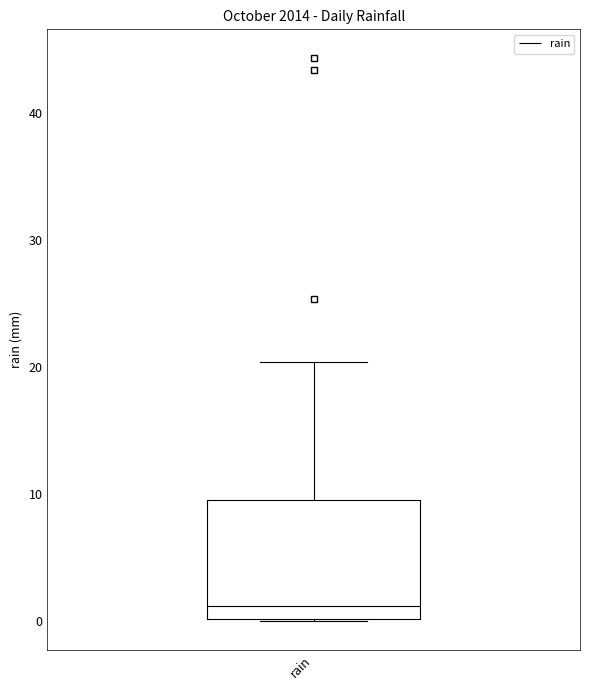

Where is the lower edge of the box for rain on the y-axis? The values are not printed on the chart, so give them approximately, as read against the axis.

0